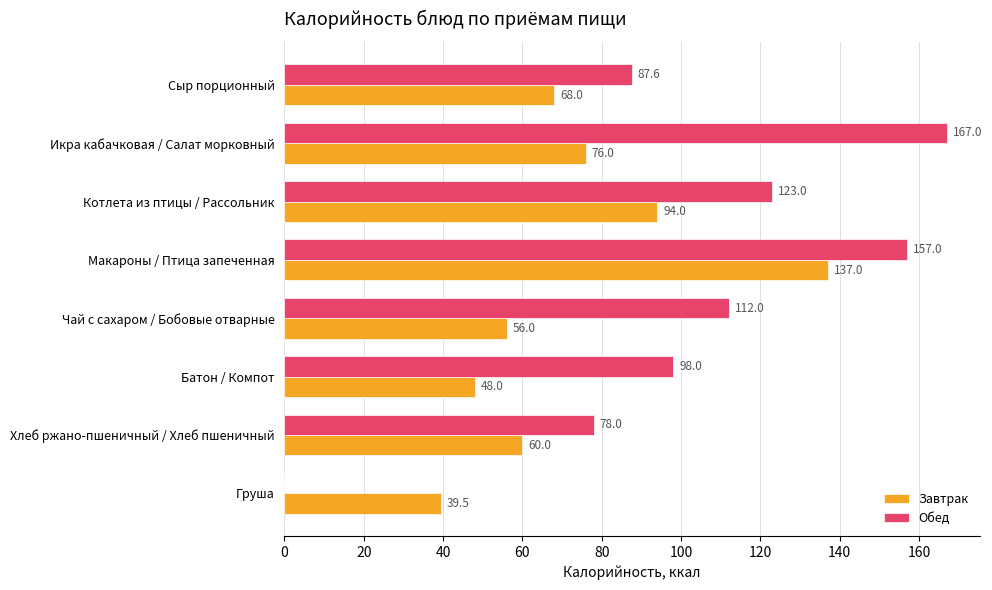

What is the maximum value shown in the chart?

167.0